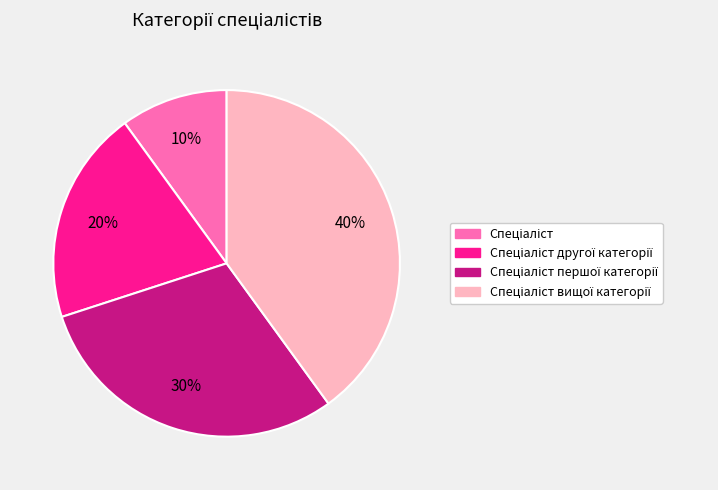

To the nearest percent, what is the average slice percentage?

25%